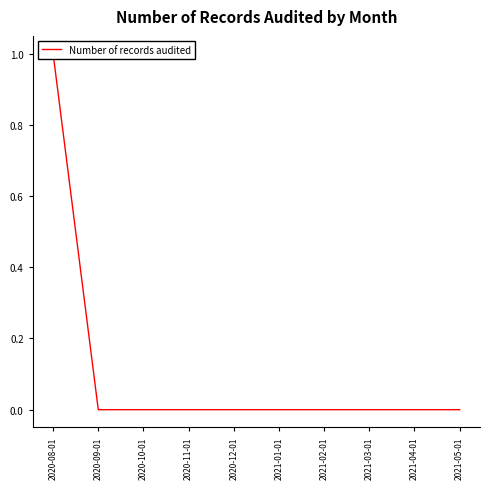

Which label corresponds to the largest value in the chart?

2020-08-01